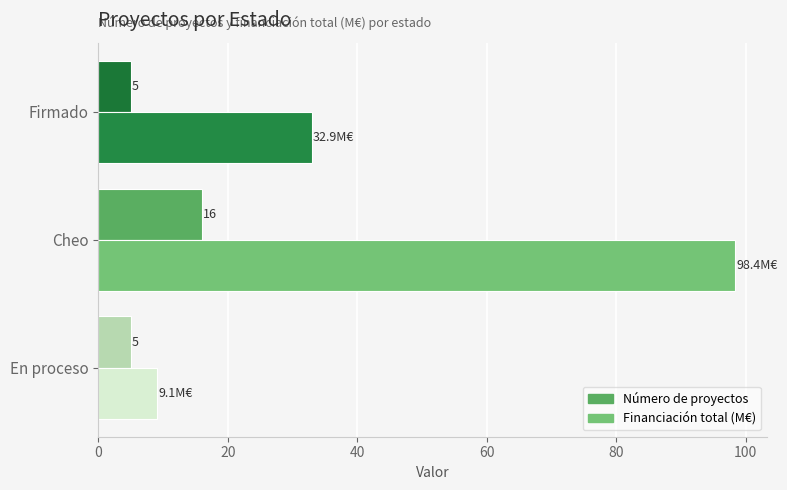

How many series are shown in this chart?

2